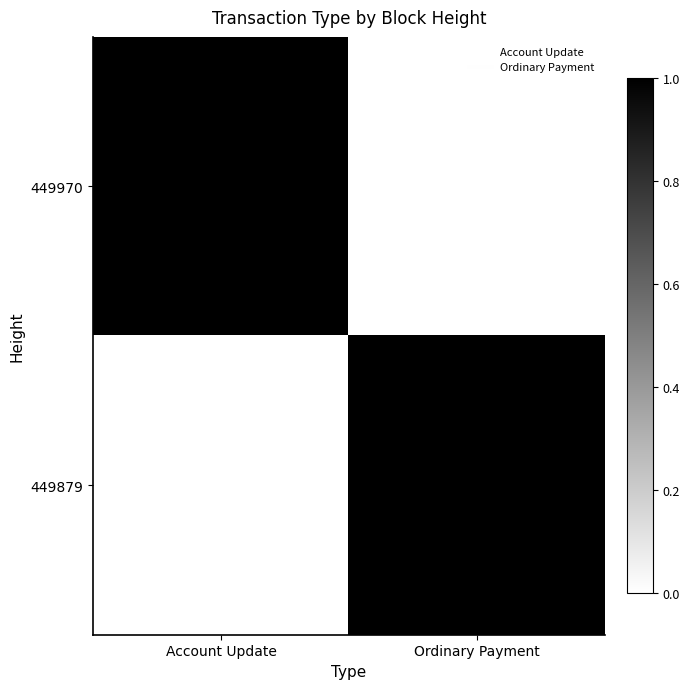

What is the spread (max minus min) of values at Account Update?

1